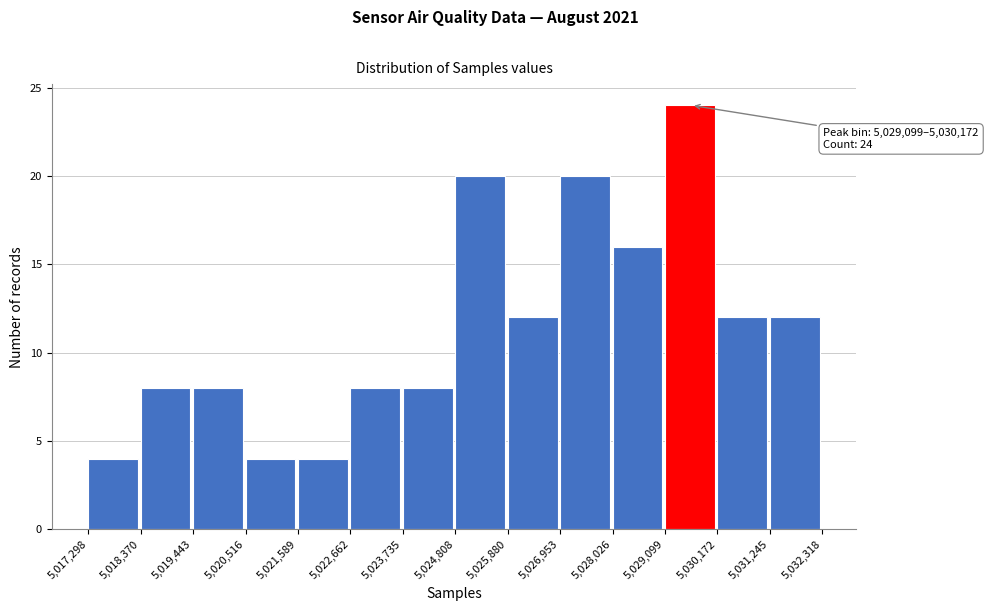

Over which range of the x-axis is the bar tallest?

5,029,099 to 5,030,172